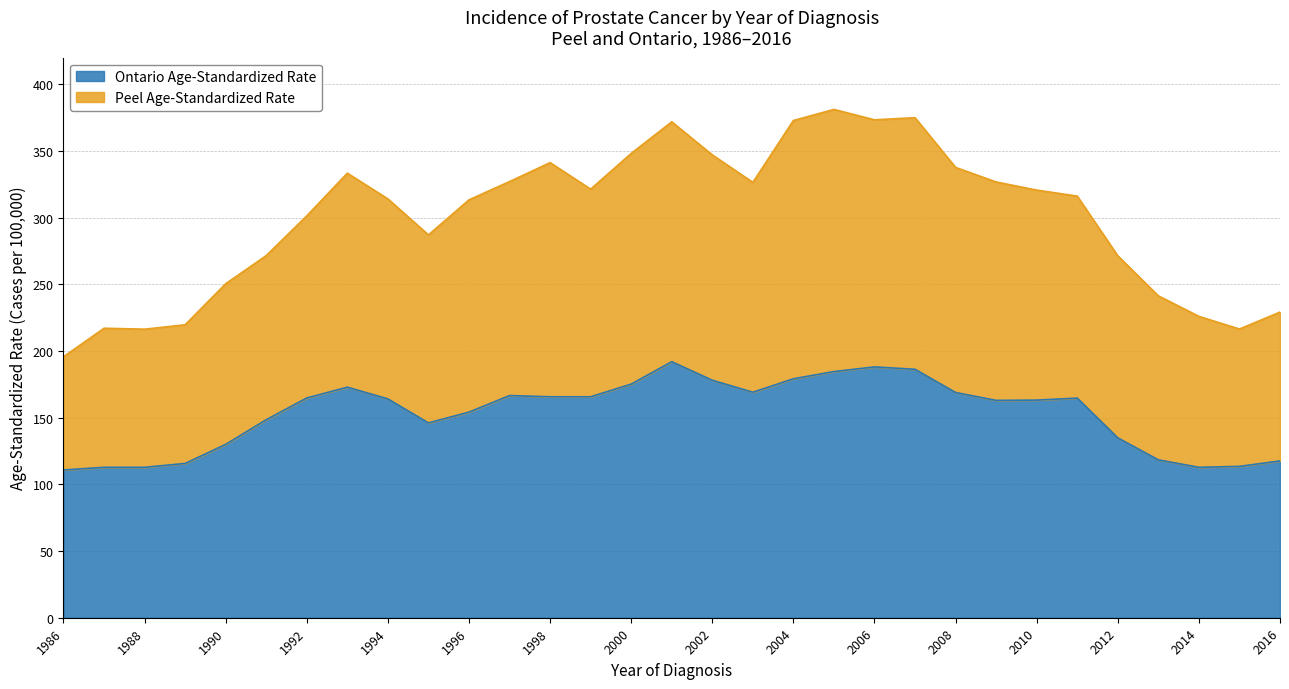

At which category is the sum across all series the highest?

2005